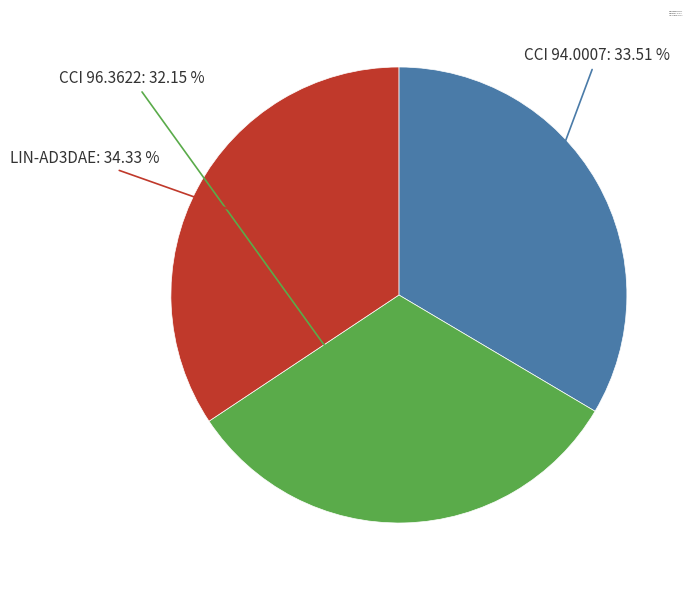

Count the number of slices in the pie.

3